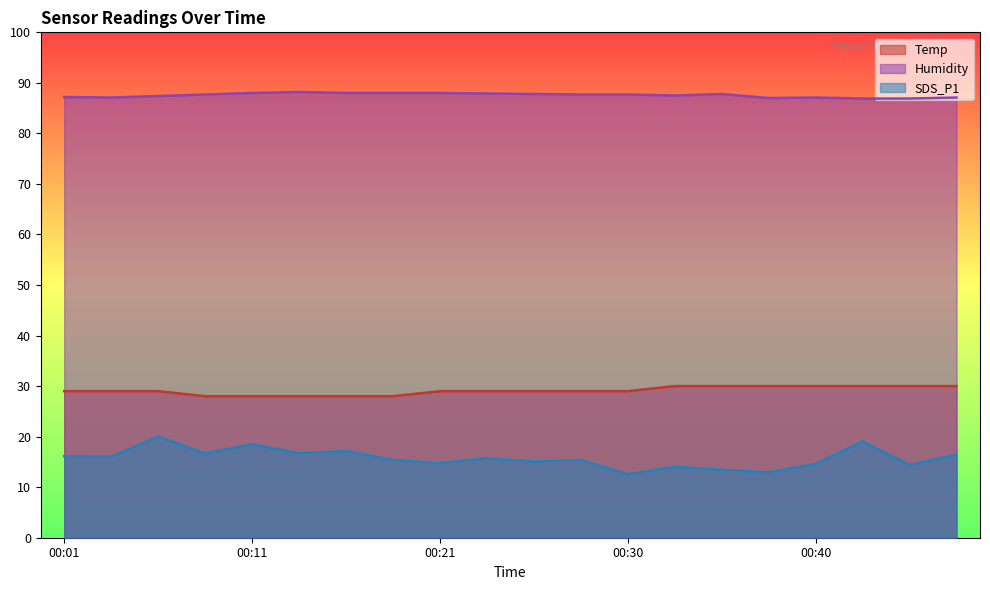

True or false: SDS_P1 has a value of 15.4 at 00:28.

True